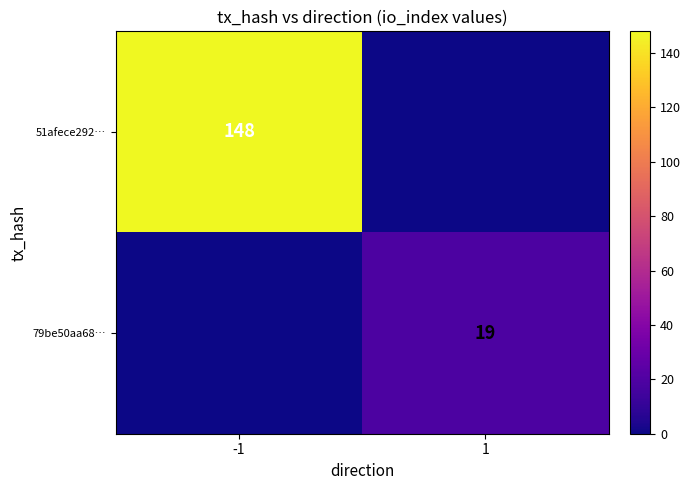

The 51afece292… series shows 232 at -1. True or false?

False